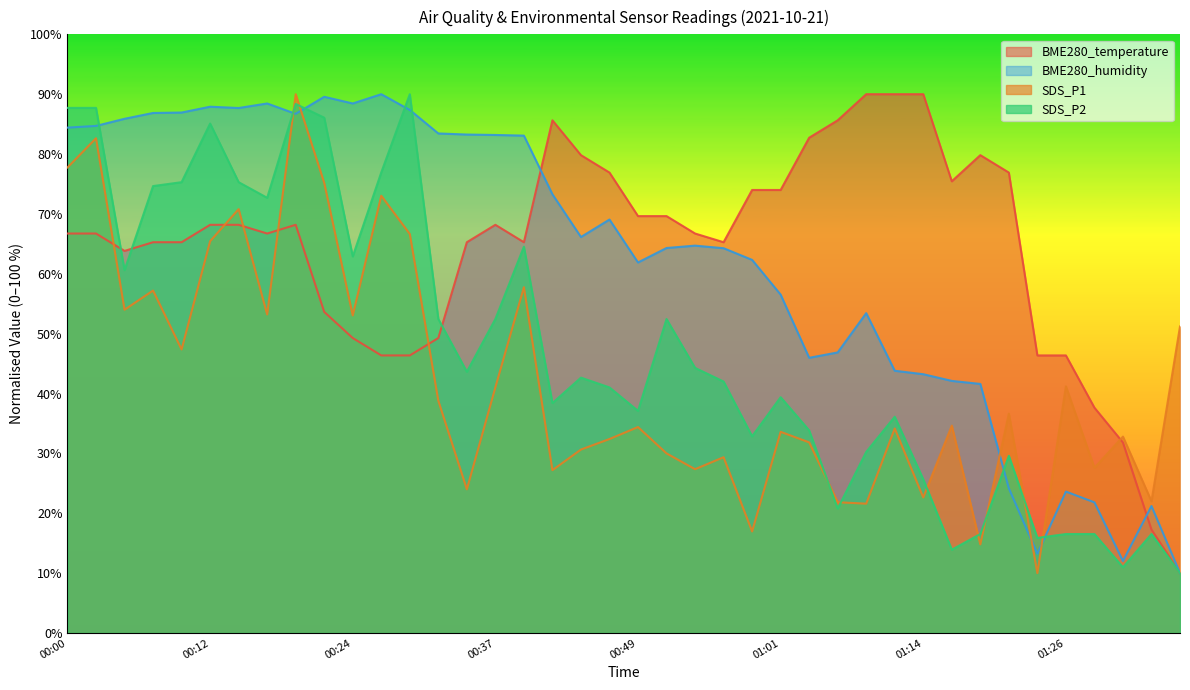

At which category does the chart reach its peak across all series?

01:09